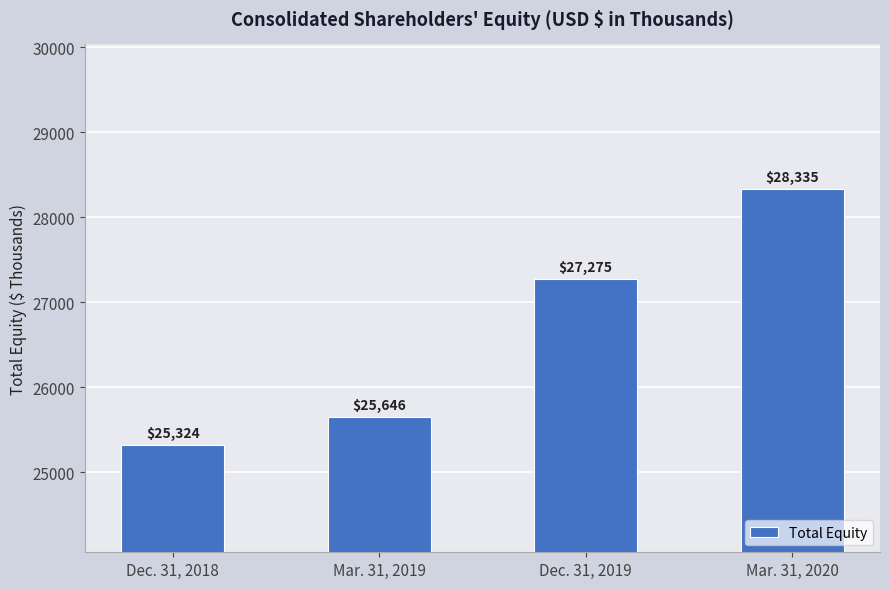

Reading left to right, extract all data points from this chart.

Dec. 31, 2018=25324	Mar. 31, 2019=25646	Dec. 31, 2019=27275	Mar. 31, 2020=28335